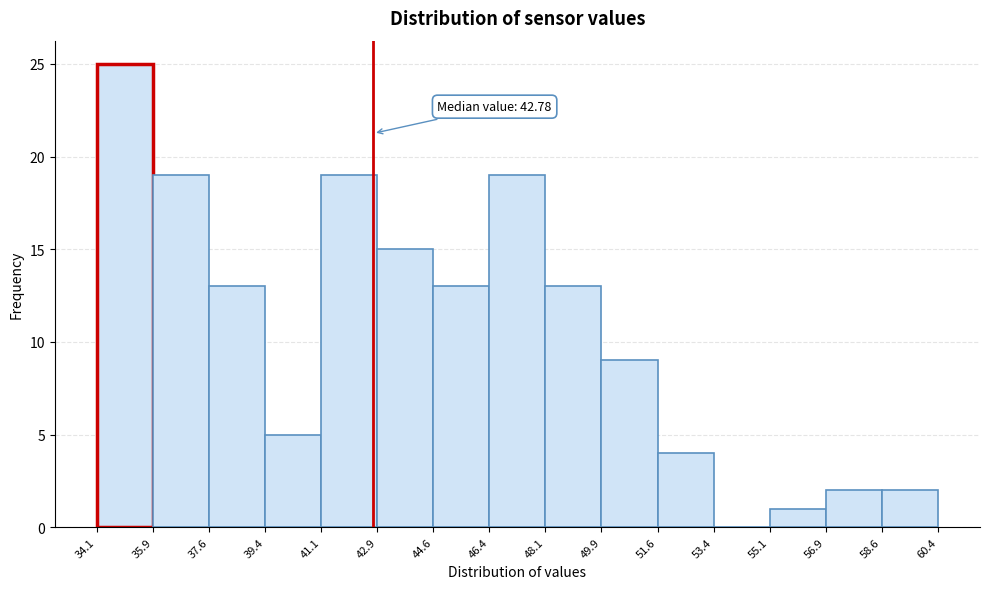

Over which range of the x-axis is the bar tallest?

34.1 to 35.9